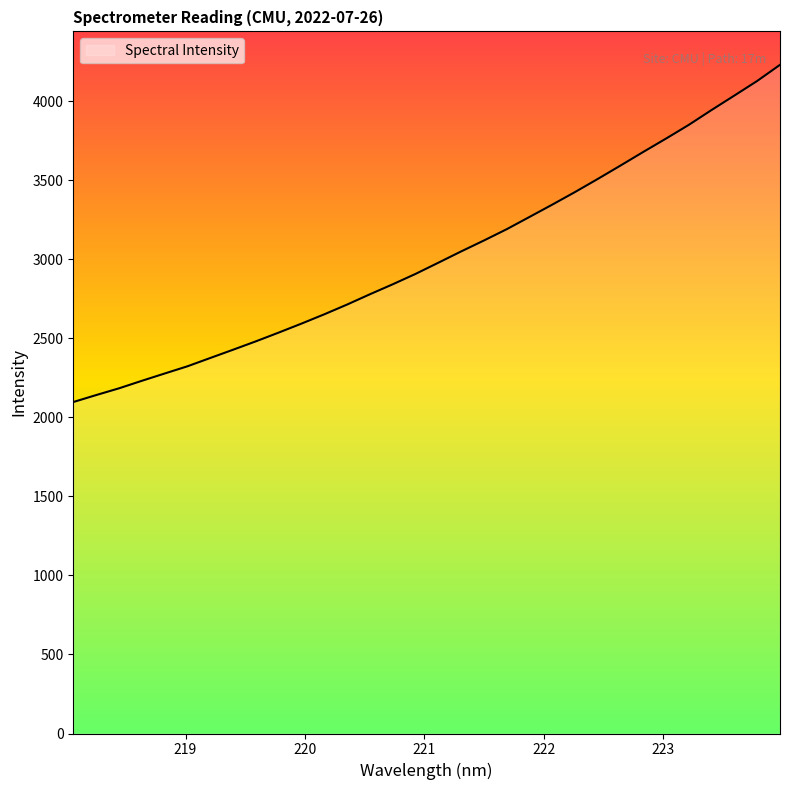

What is the minimum value shown in the chart?

2097.5